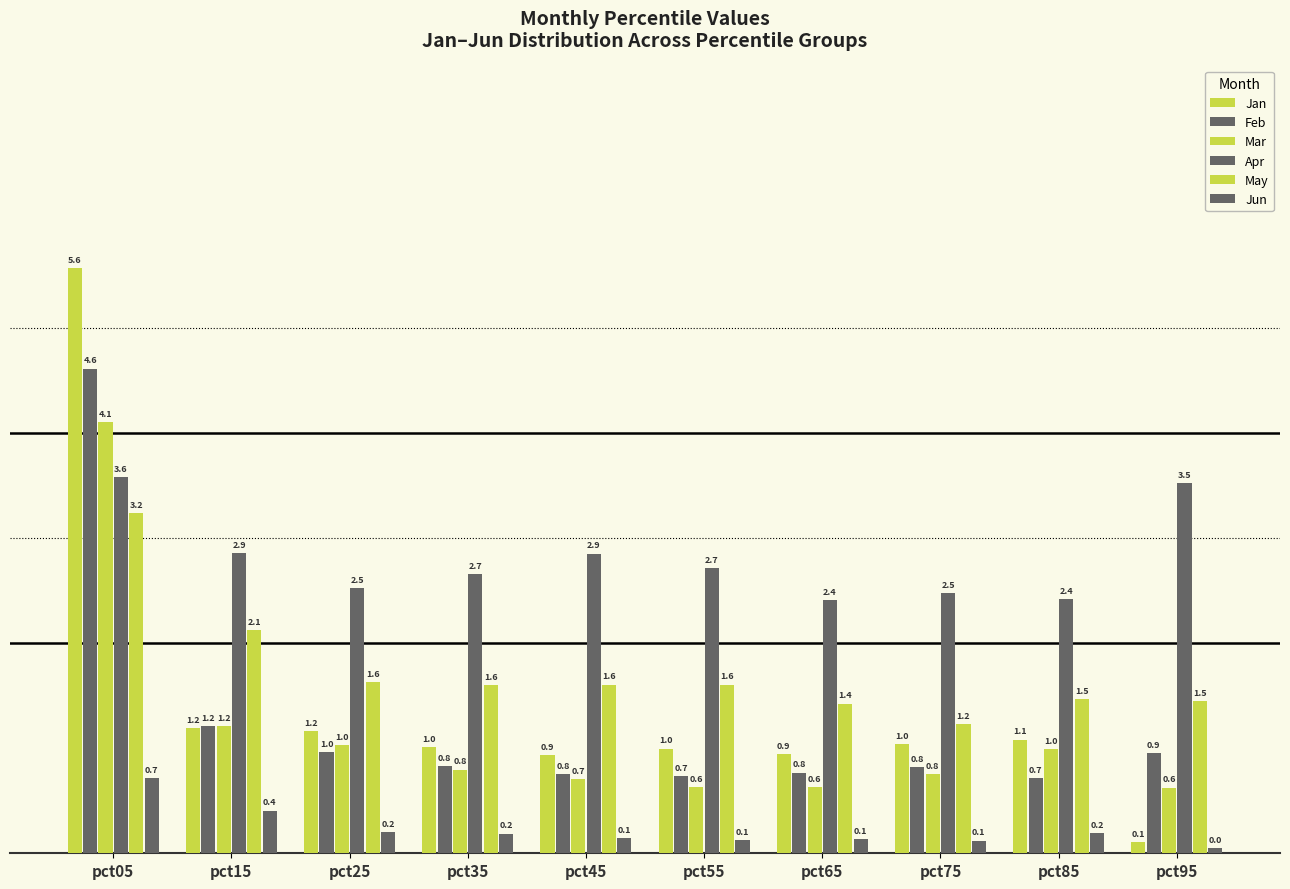

How many categories are shown in the chart?

10